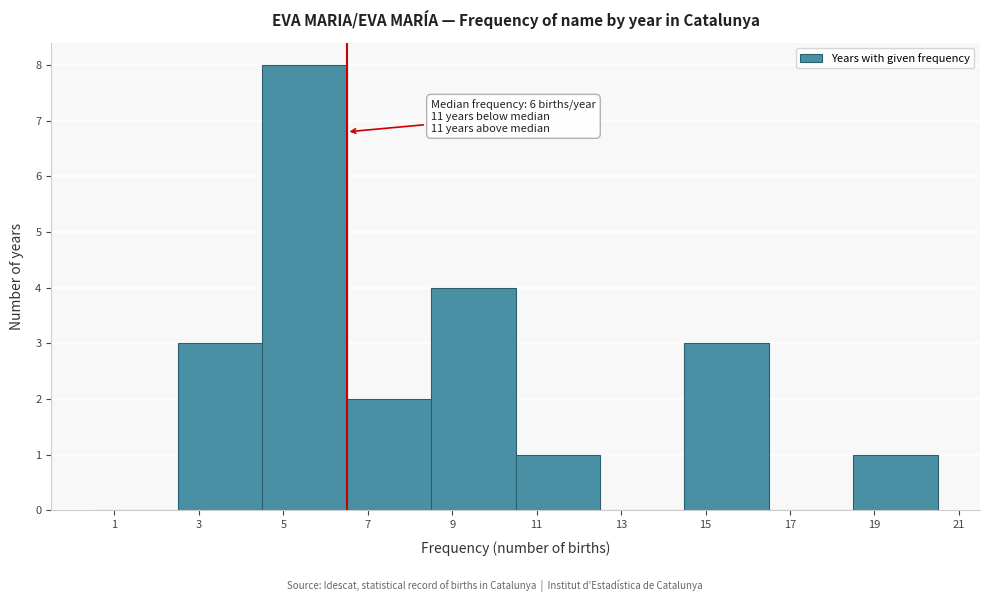

Over which range of the x-axis is the bar tallest?

4.5 to 6.5